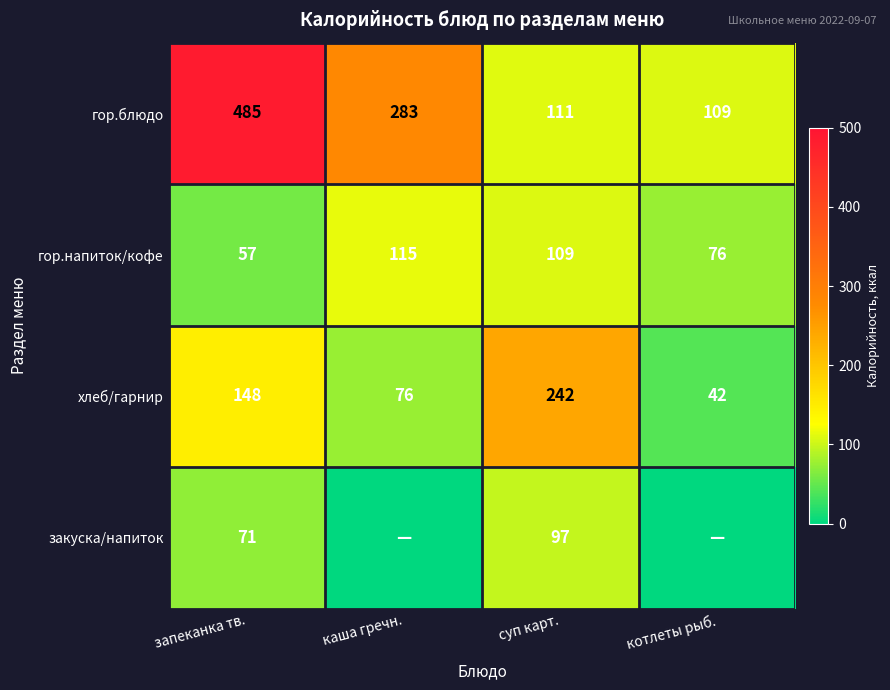

Where is гор.напиток/кофе nearest to the value 86?

котлеты рыб.